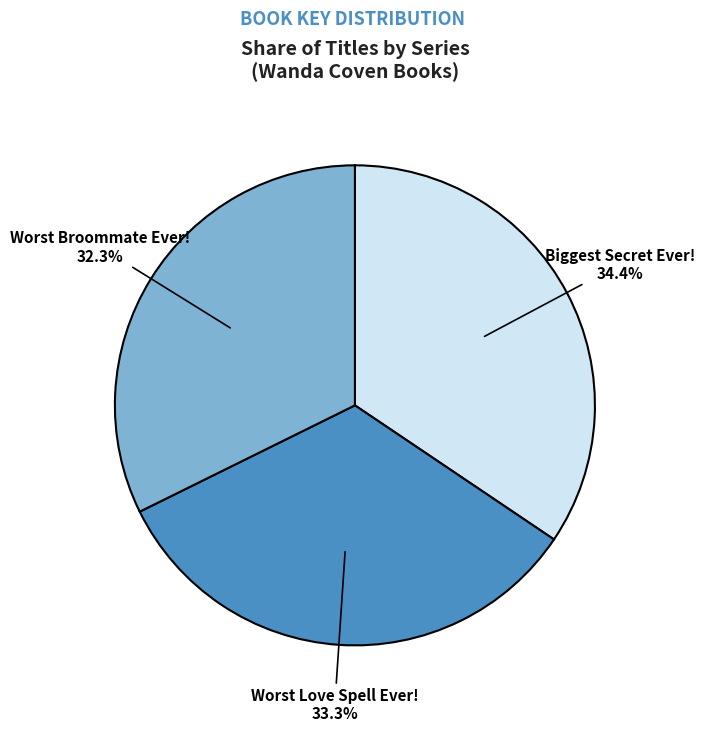

How many segments does this pie chart have?

3